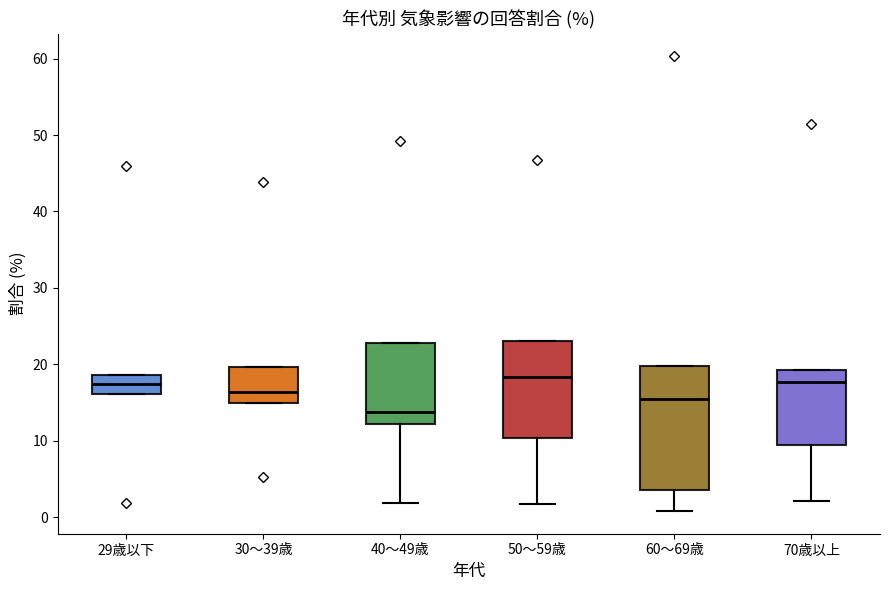

Which box is the tallest, from its lower edge to its upper edge?

60～69歳